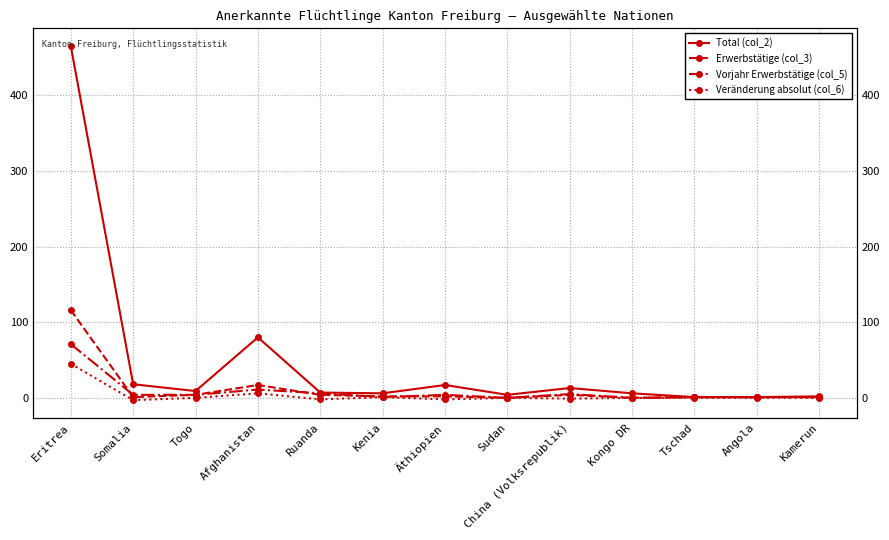

What is the greatest value displayed?

465